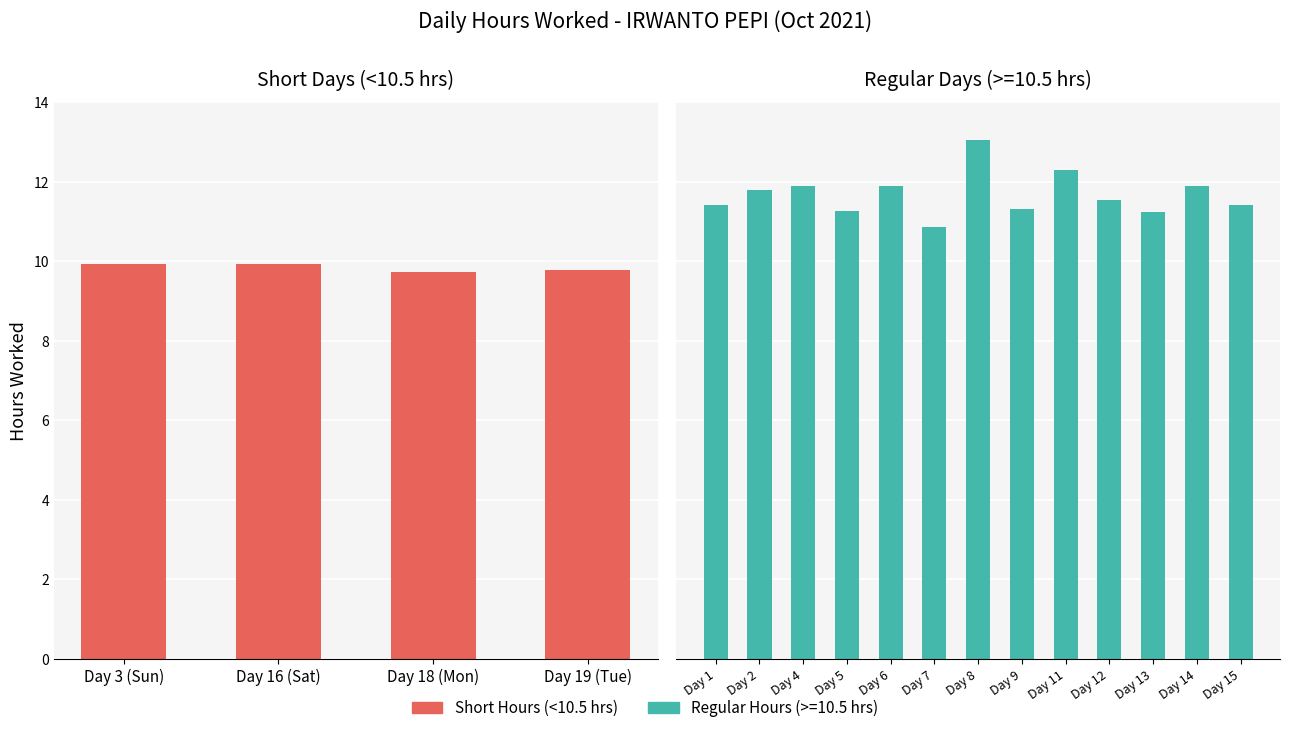

The chart shows a value of 9.9 at Day 16 (Sat). True or false?

True